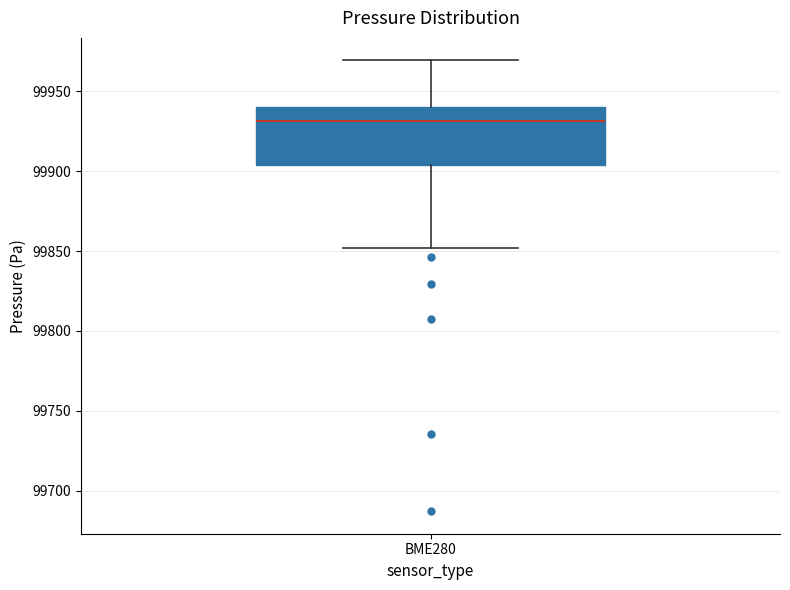

Where is the lower edge of the box for BME280 on the y-axis? The values are not printed on the chart, so give them approximately, as read against the axis.

99905